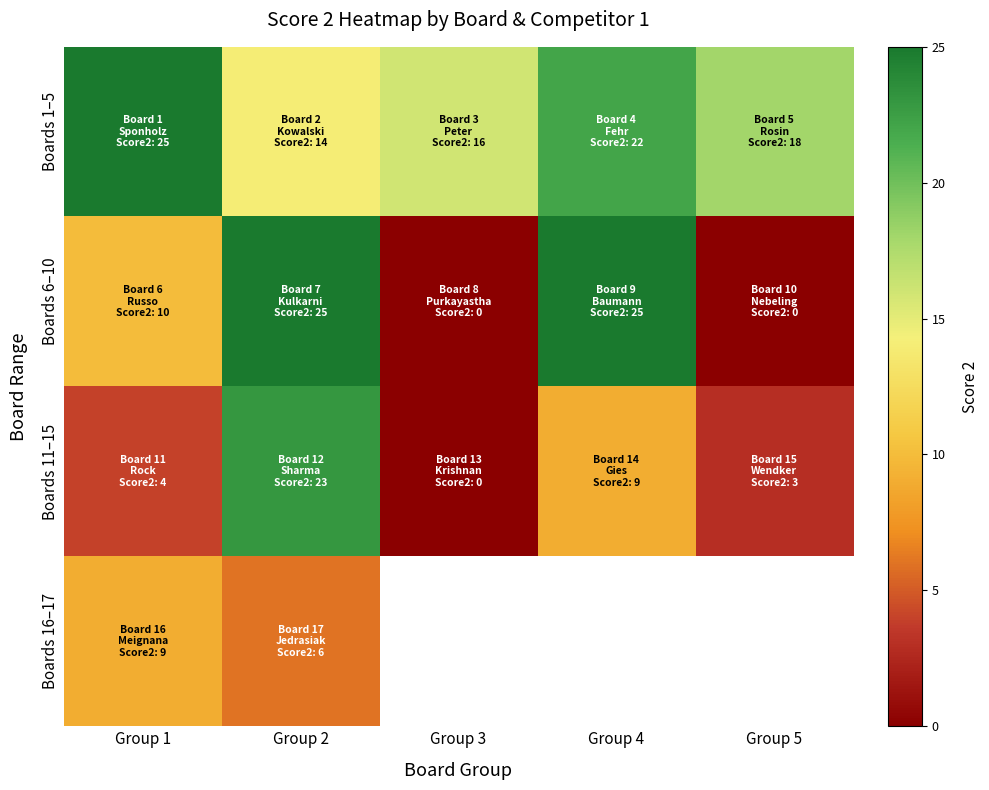

What is the average value of the Boards 11–15 series?

7.8